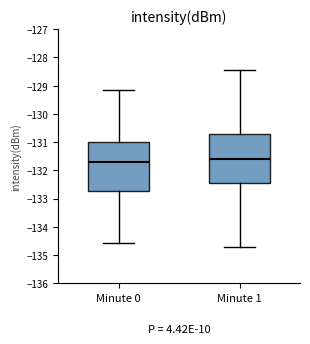

Which box's median line is the lowest?

Minute 0